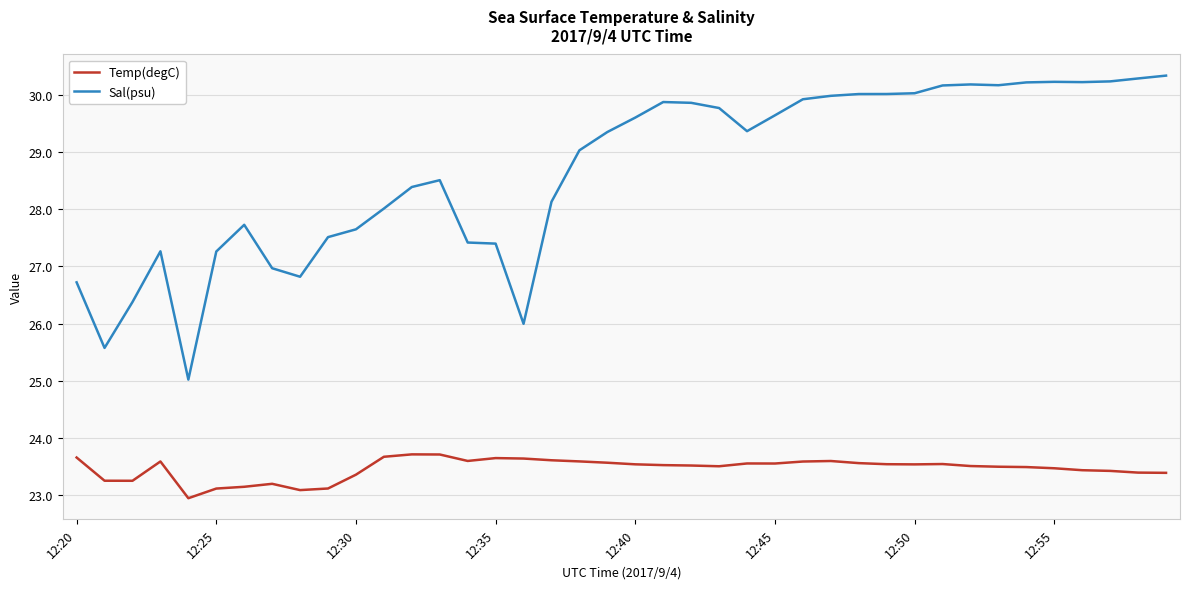

Is this an area chart (filled region under the line)?

No